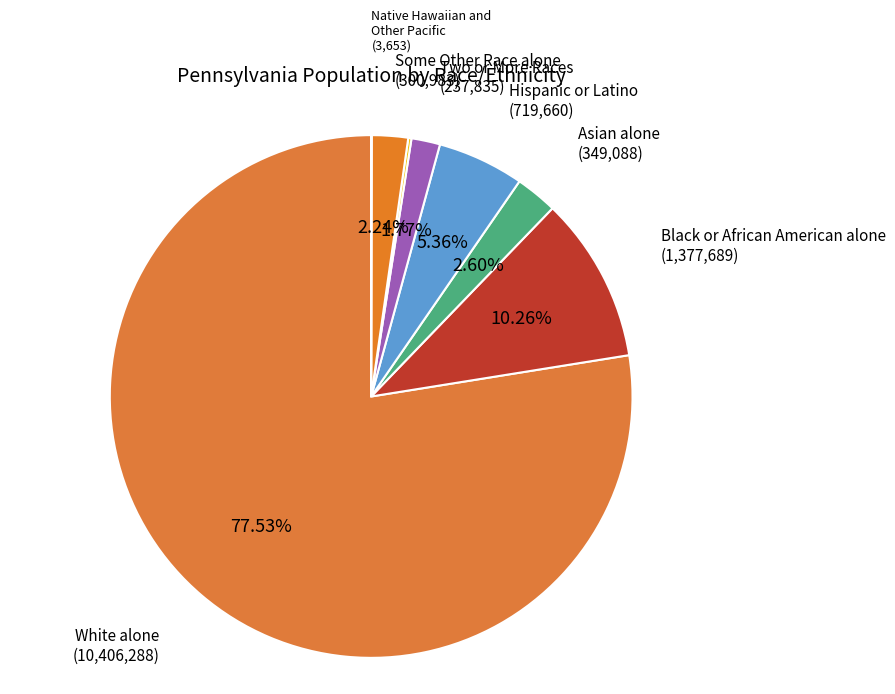

Count the number of slices in the pie.

8